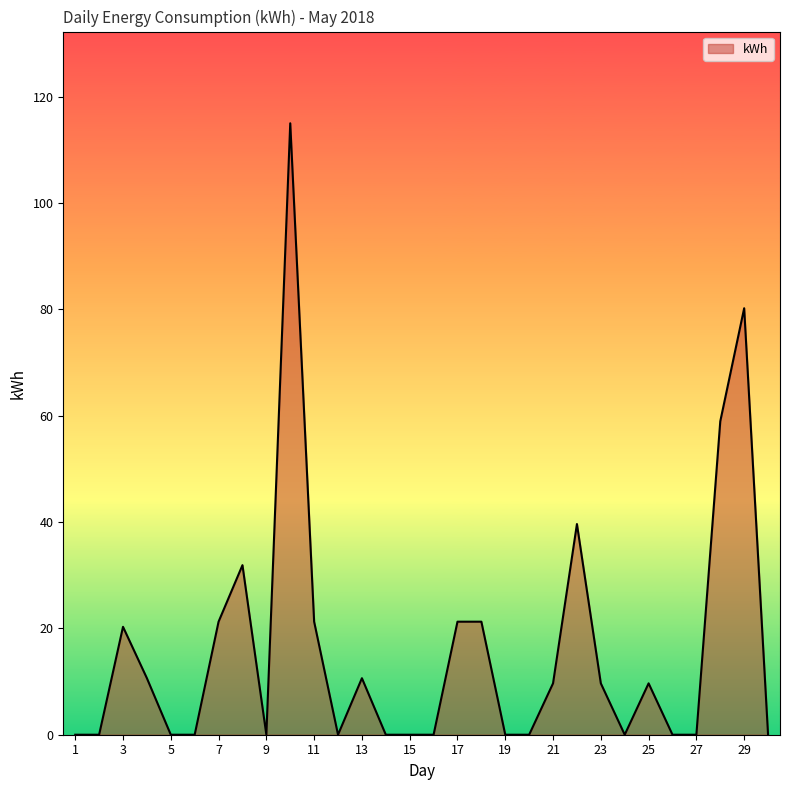

What is the greatest value displayed?

115.0